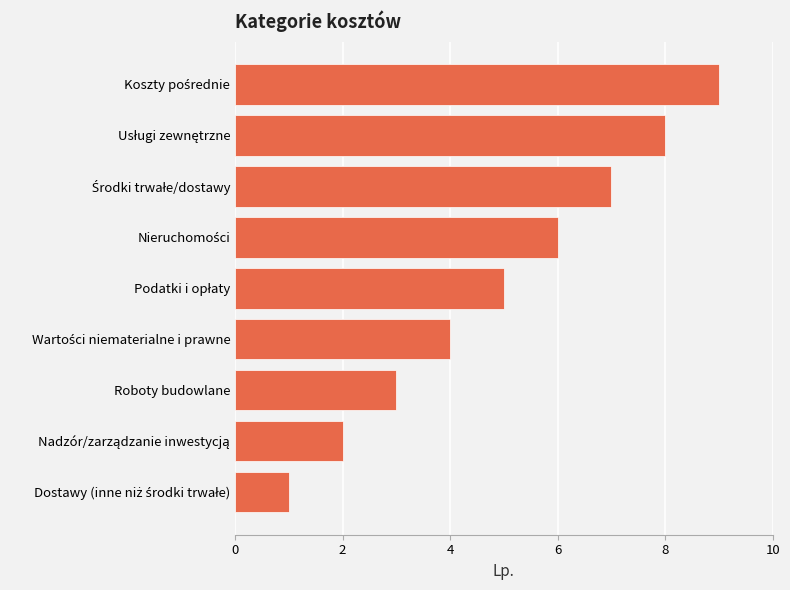

What is the difference between the maximum and minimum values?

8